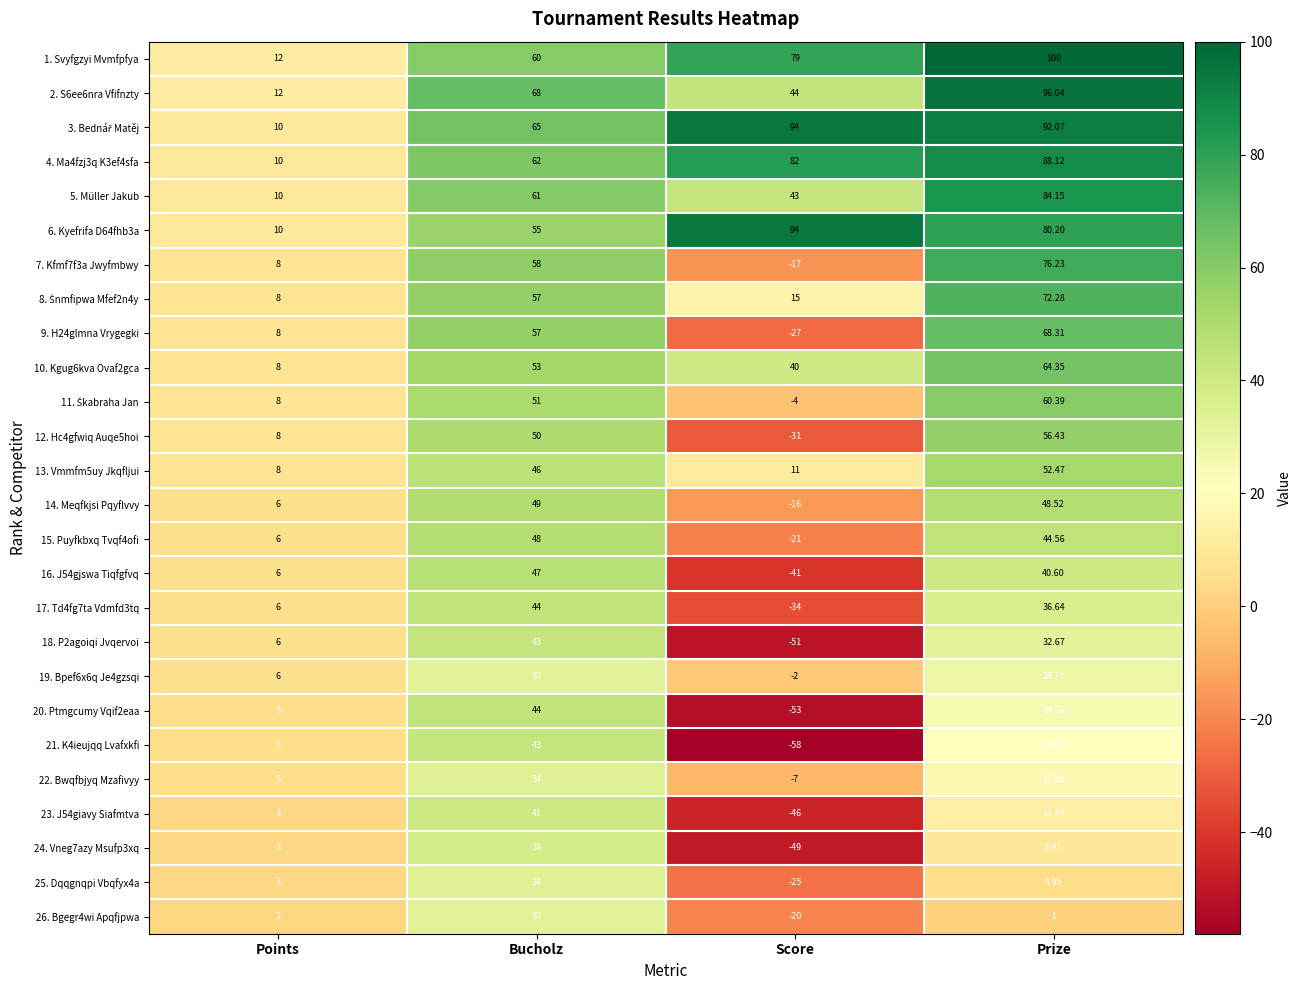

At which label does 19. Bpef6x6q Je4gzsqi first exceed 28?

Bucholz